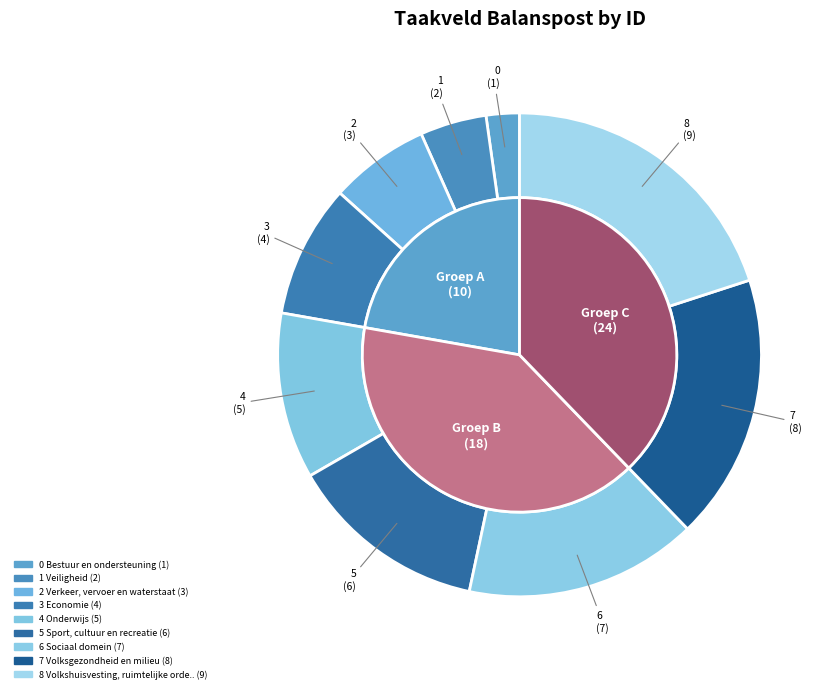

Between 8 Volkshuisvesting, ruimtelijke orde.. and 3 Economie, which is larger?

8 Volkshuisvesting, ruimtelijke orde..